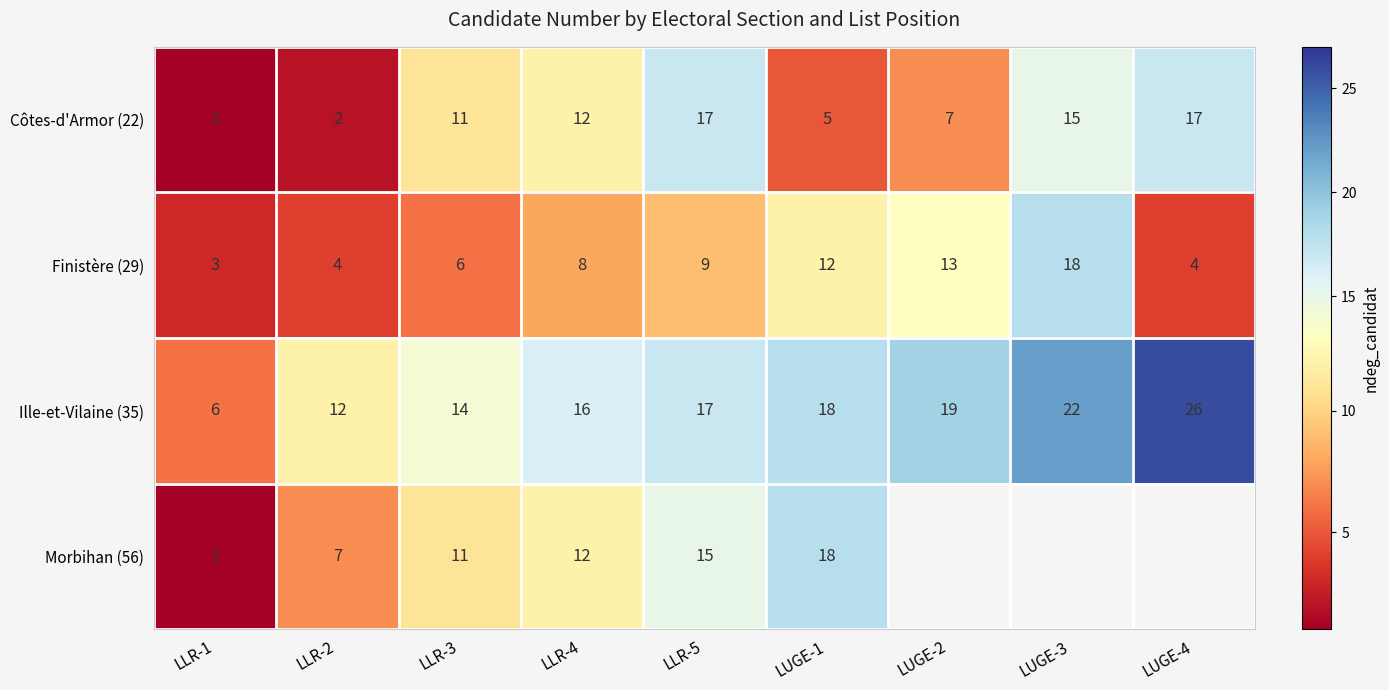

What is the difference between the second highest and minimum values in the Côtes-d'Armor (22) series?

16